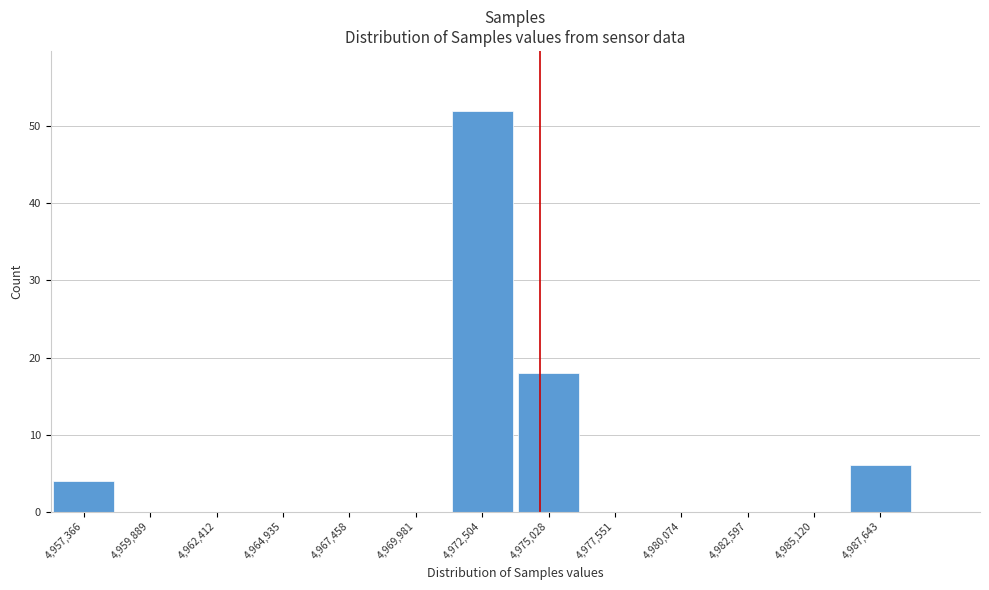

Reading left to right, transcribe all the data shown in this chart.

4,957,366=4	4,959,889=0	4,962,412=0	4,964,935=0	4,967,458=0	4,969,981=0	4,972,504=52	4,975,028=18	4,977,551=0	4,980,074=0	4,982,597=0	4,985,120=0	4,987,643=6